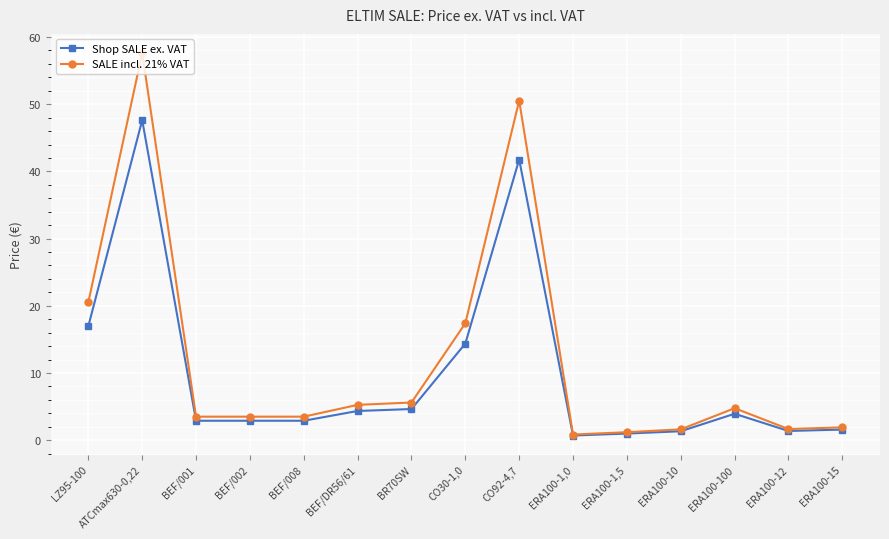

True or false: SALE incl. 21% VAT has more than 0 interior local peaks.

True